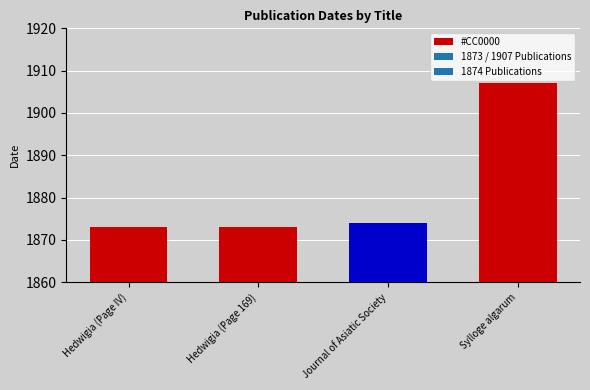

What is the difference between the maximum and minimum values?

34